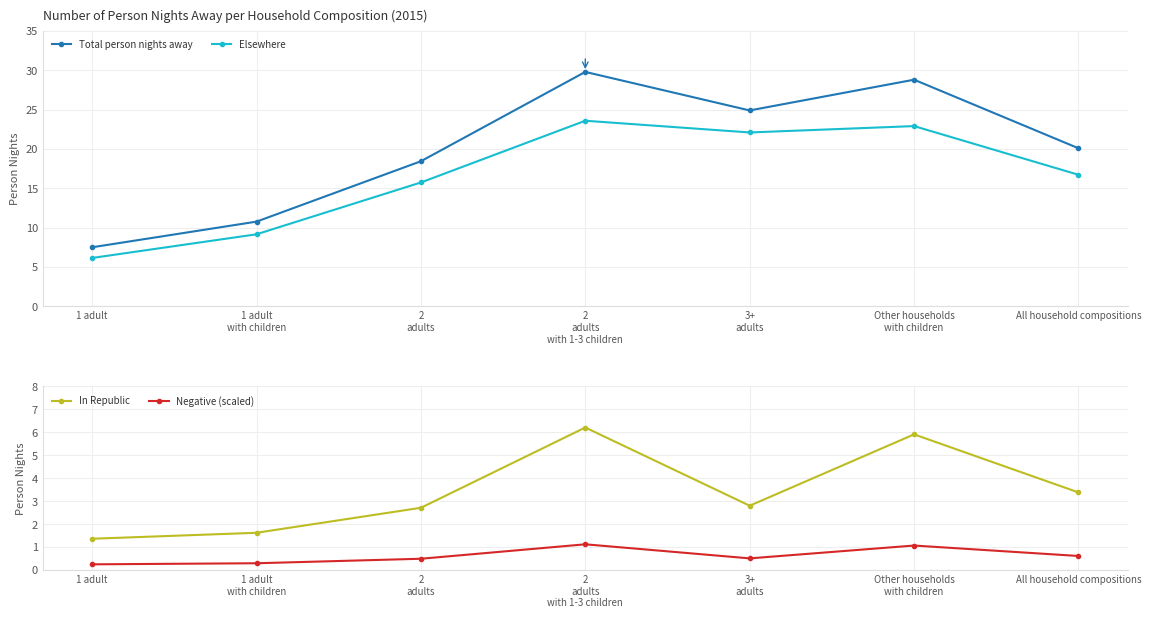

Where is In Republic nearest to the value 3?

3+
adults